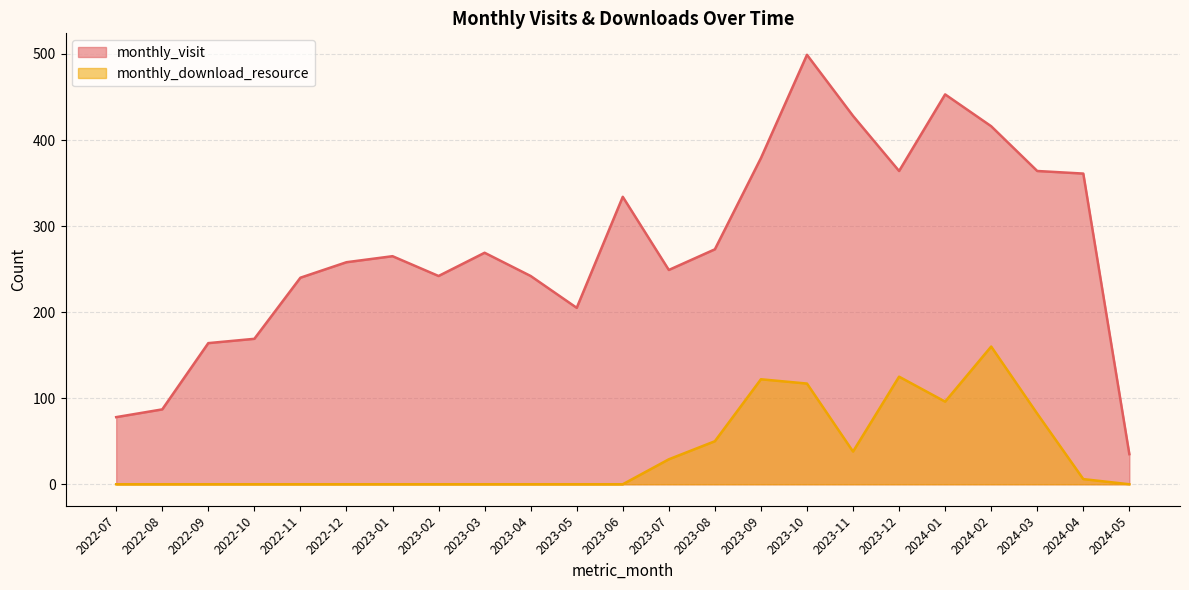

The value of monthly_visit at 2022-12 is 339. True or false?

False